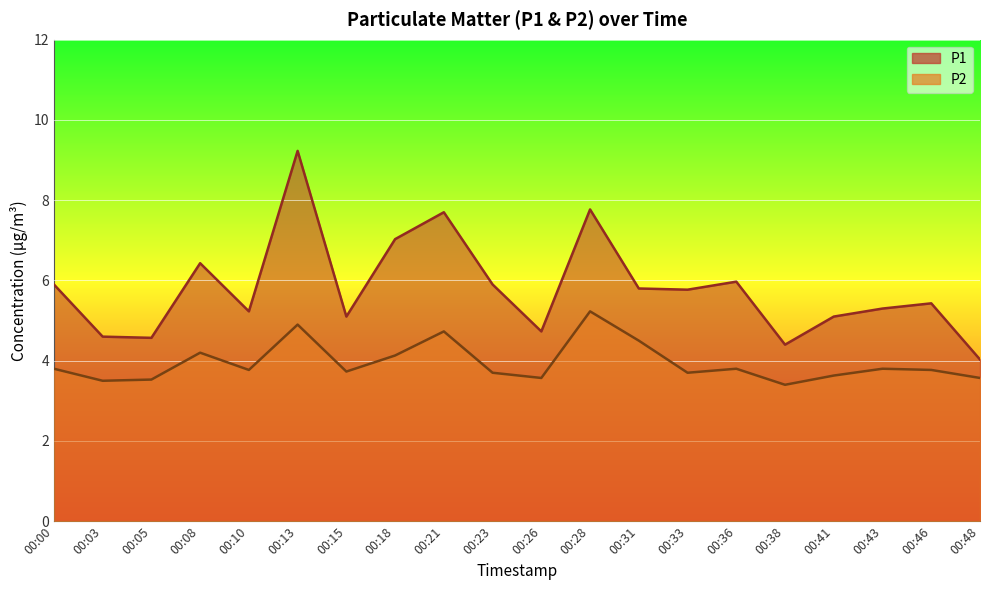

Is it true that P2 equals 3.8 at 00:00?

True